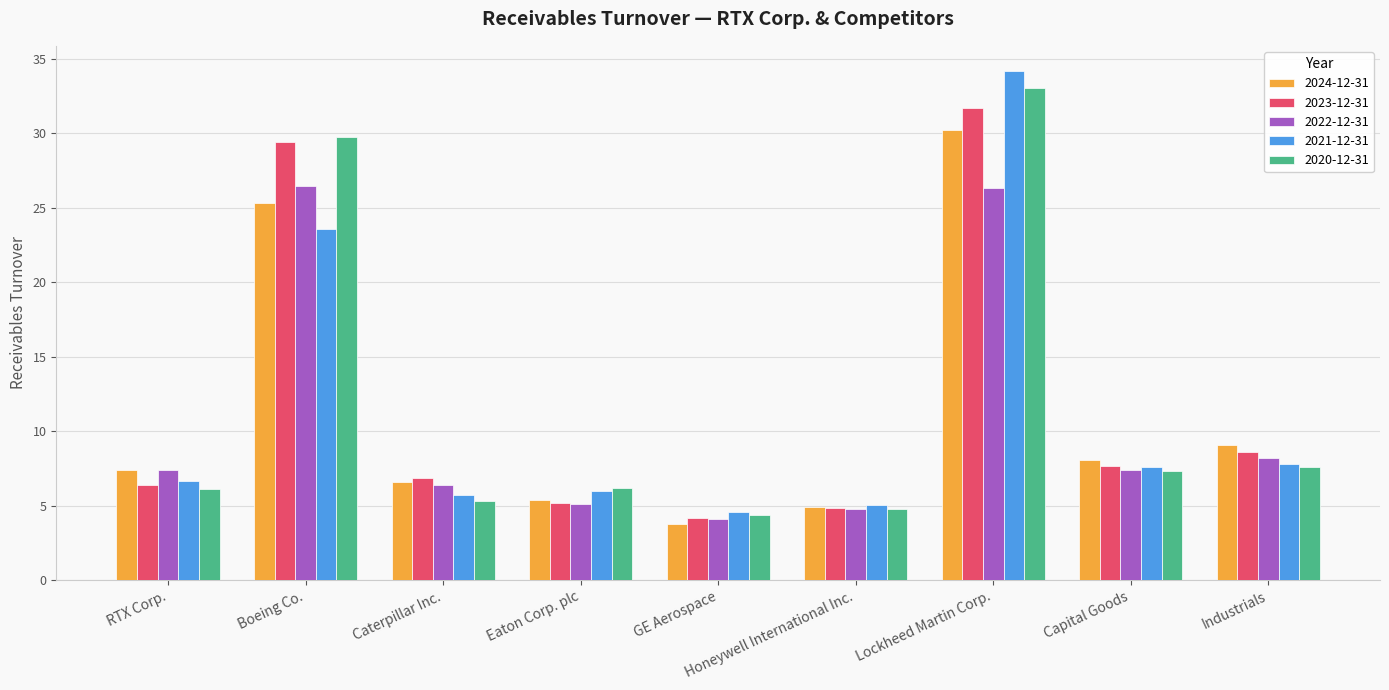

What is the difference between the 2020-12-31 values at Capital Goods and Lockheed Martin Corp.?

25.8